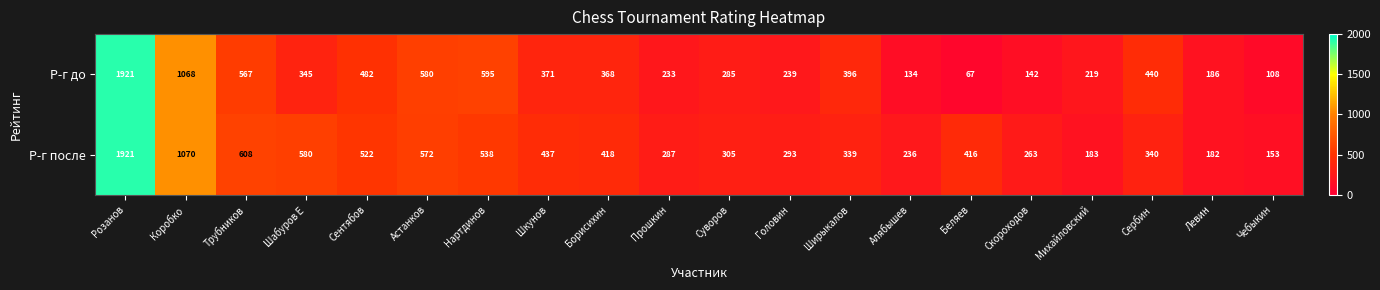

What is the difference between the Р-г до values at Чебыкин and Беляев?

41